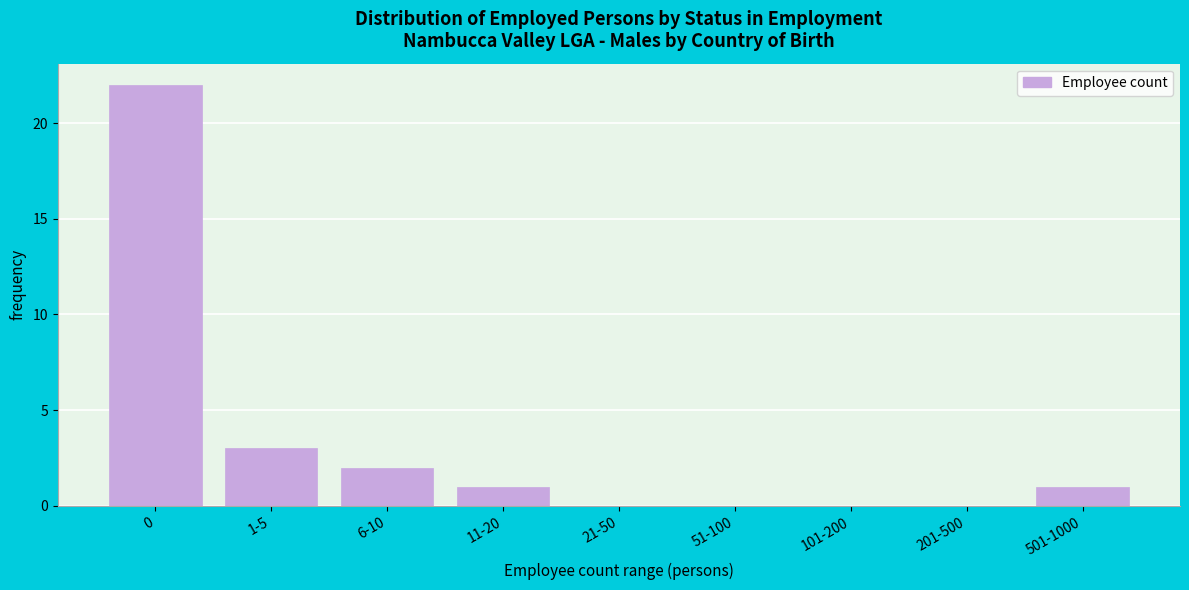

Reading left to right, list all the values displayed in this chart.

0=22	1-5=3	6-10=2	11-20=1	21-50=0	51-100=0	101-200=0	201-500=0	501-1000=1